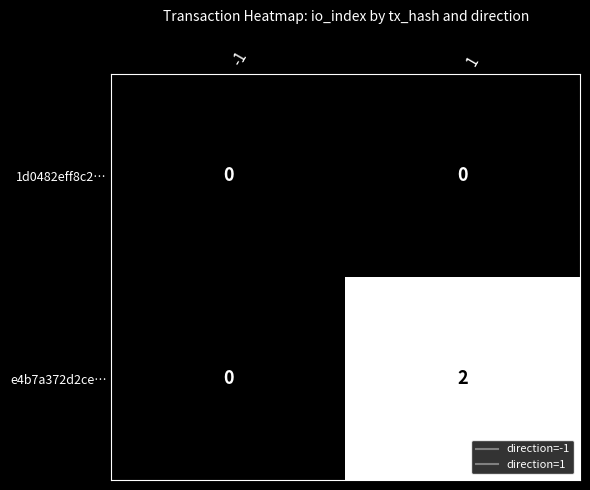

The value of e4b7a372d2ce… at -1 is 0. True or false?

True